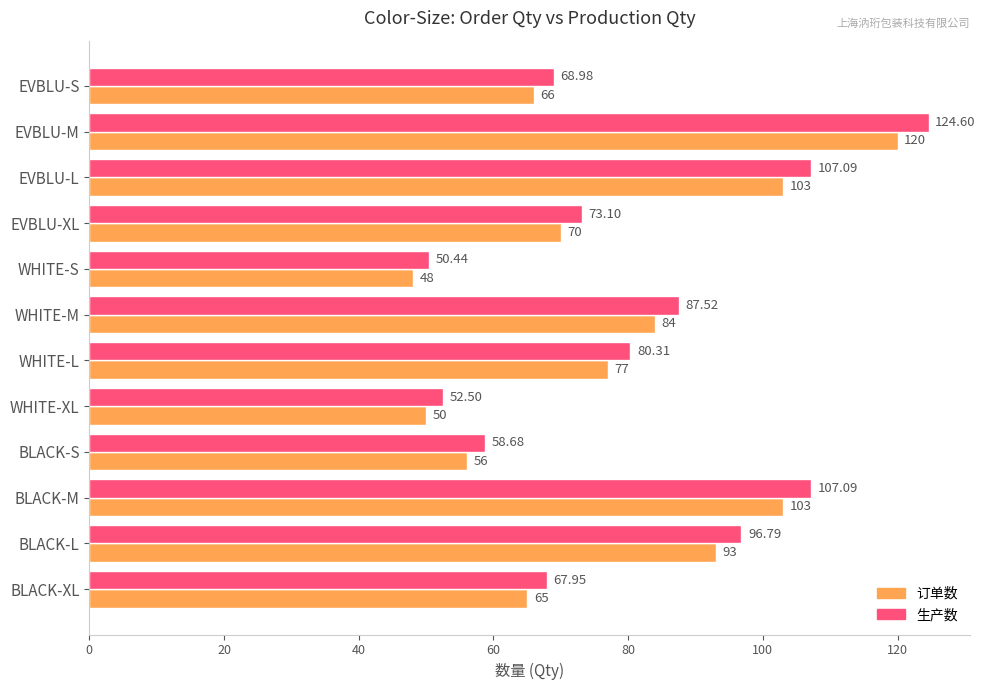

List the series in order of their overall mean, highest first.

生产数, 订单数